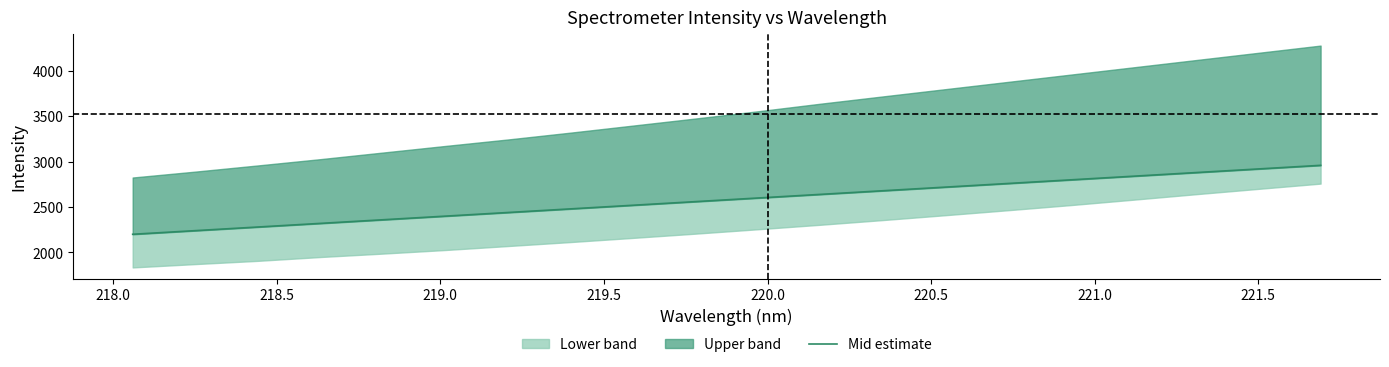

What is the average value?

2580